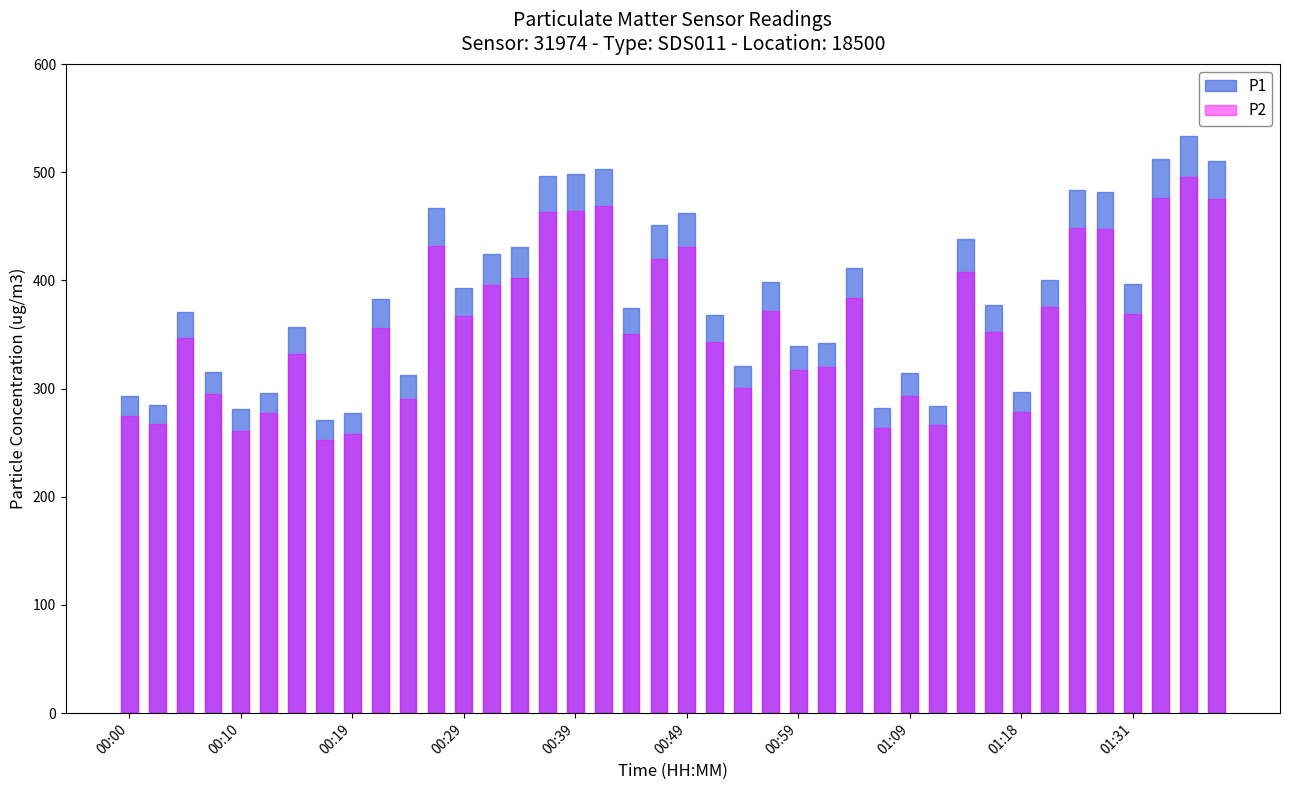

How many distinct data groups are displayed?

2